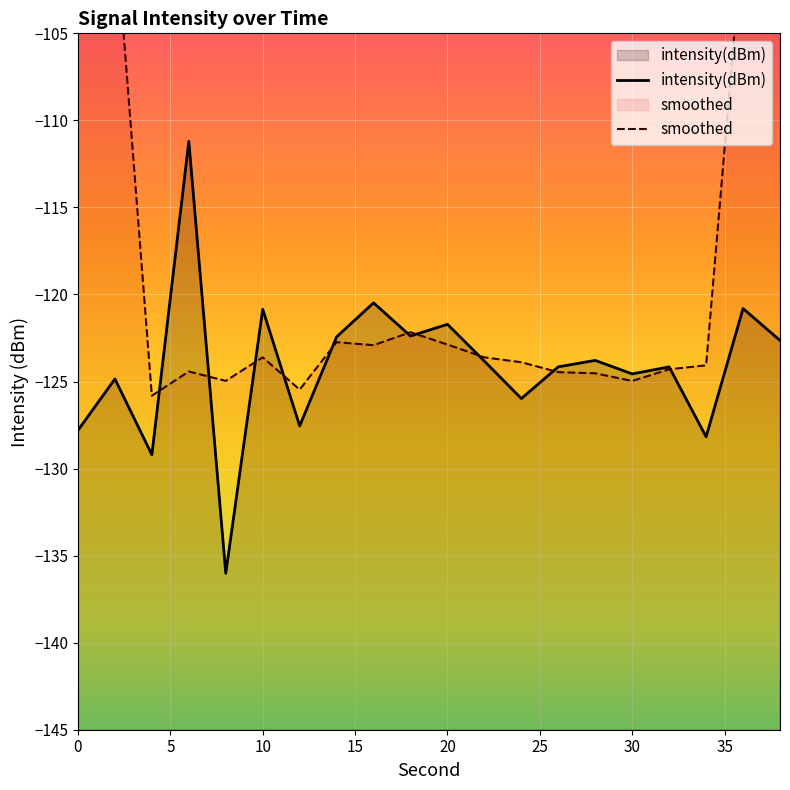

What is the minimum value for intensity(dBm)?

-136.0